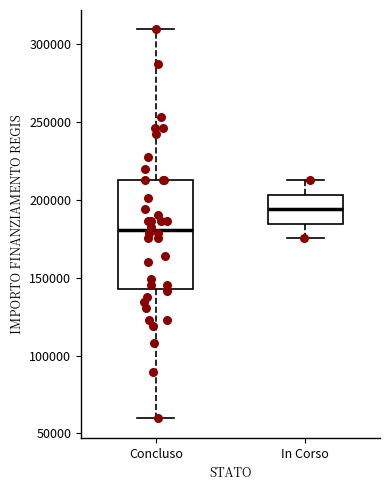

Reading left to right, transcribe this box plot: for each box, give where its median line is, the range the box spans, and where its two whiskers end, as read against the y-axis. The values are not printed on the chart, so give them approximately, as read against the axis.

Concluso: median 180000, box 145000 to 210000, whiskers 60000 to 310000
In Corso: median 195000, box 185000 to 205000, whiskers 175000 to 210000